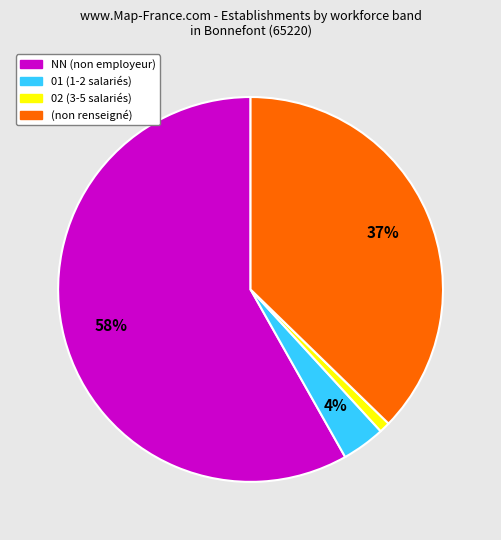

Which category has the smallest portion of the pie?

02 (3-5 salariés)